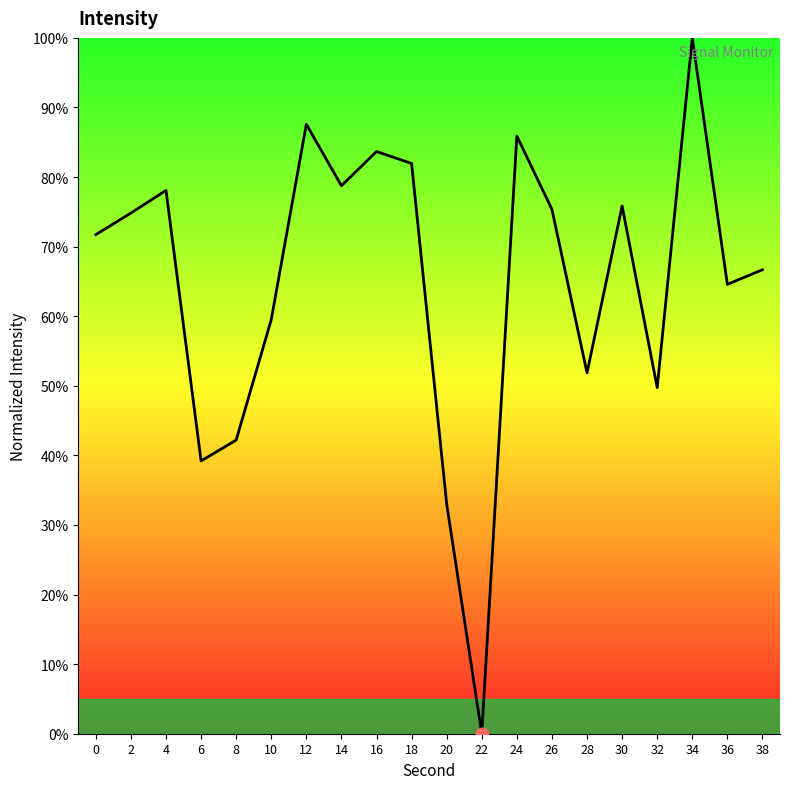

Between 18 and 0, which is larger?

18